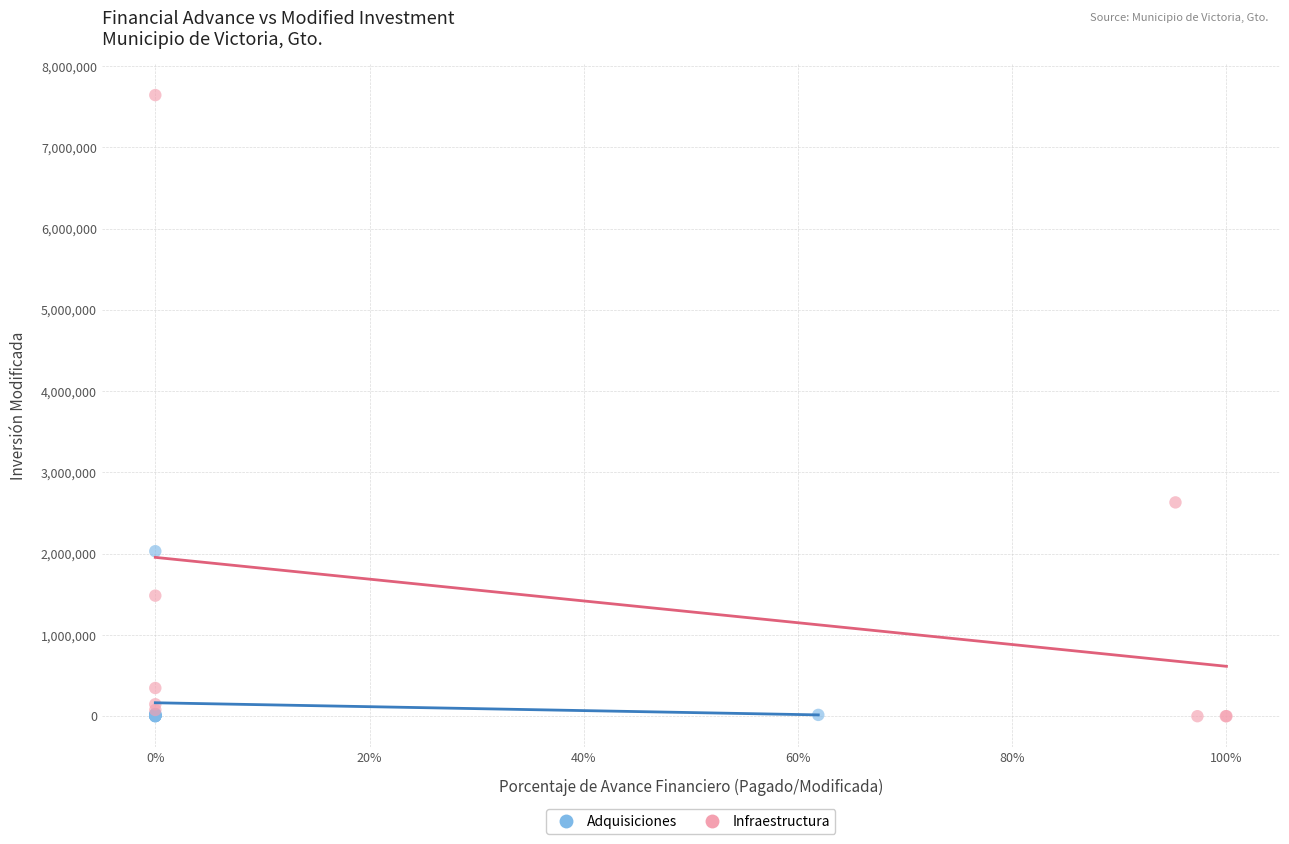

Which series has the widest spread of Y values?

Infraestructura